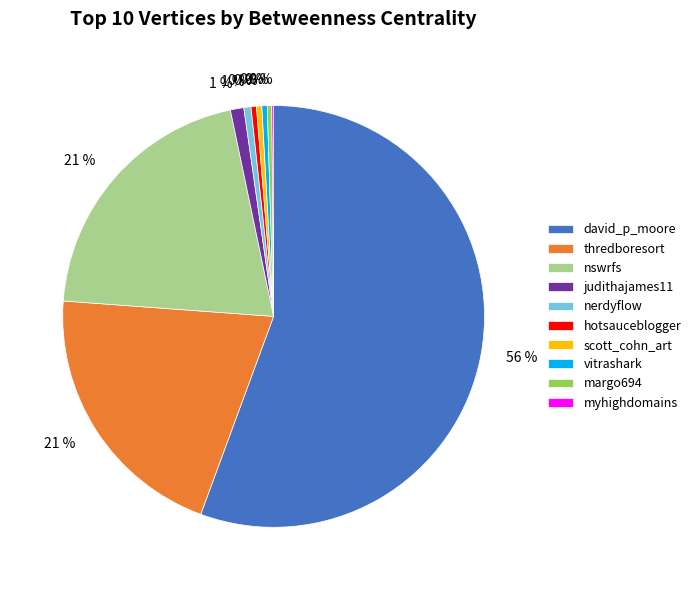

Which category accounts for the majority?

david_p_moore